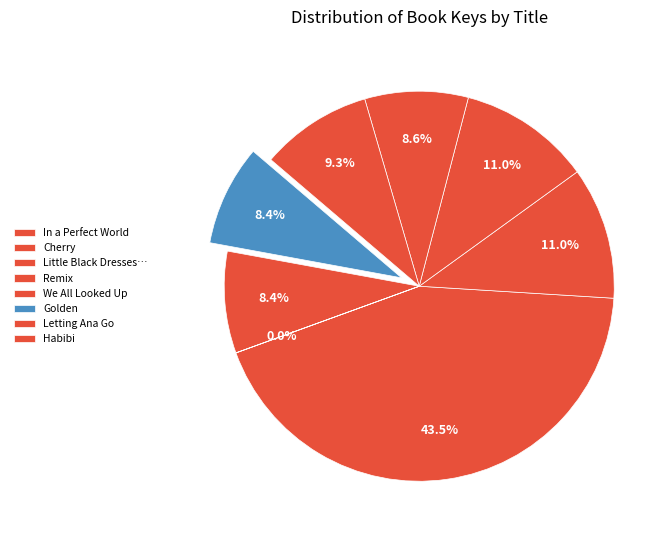

To the nearest percent, what percentage of the pie is Letting Ana Go?

8%